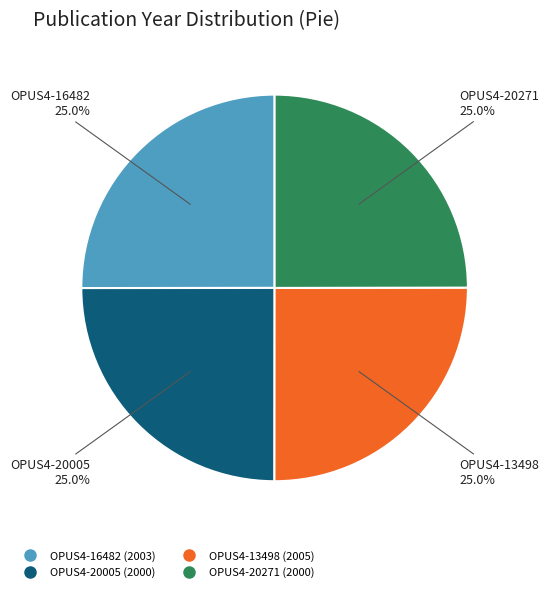

What is the ratio of the value at OPUS4-20005 to the value at OPUS4-16482?

1.0